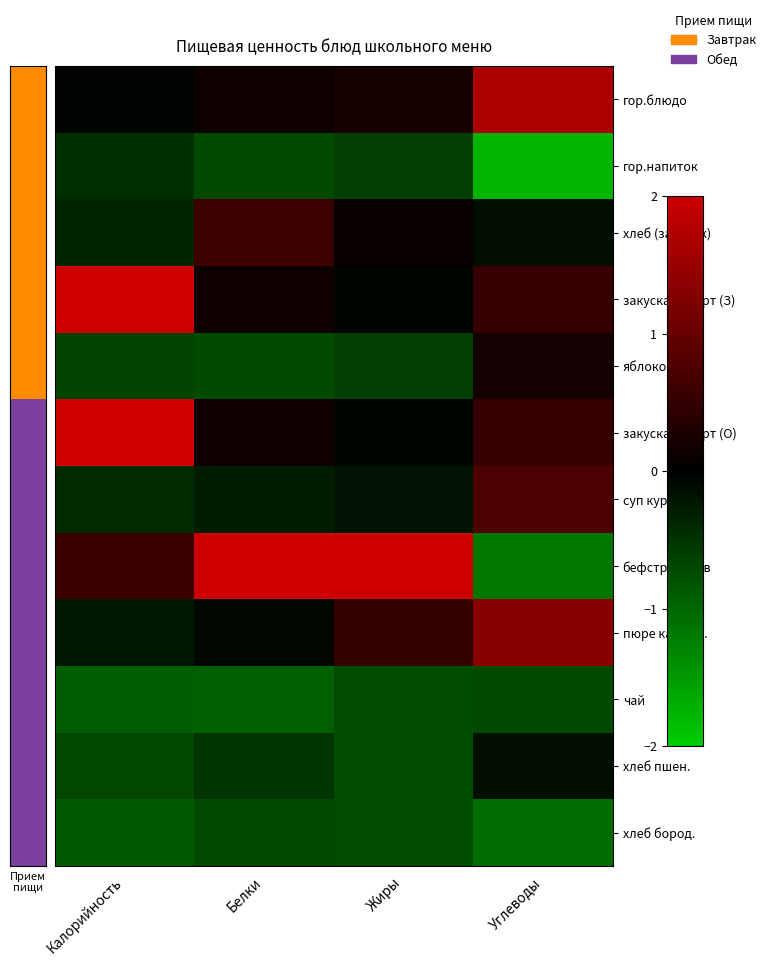

Reading right to left, extract all data points from this chart.

гор.блюдо: Углеводы=1.7	Жиры=0.2	Белки=0.1	Калорийность=-0.0
гор.напиток: Углеводы=-1.8	Жиры=-0.6	Белки=-0.7	Калорийность=-0.5
хлеб (завтрак): Углеводы=-0.2	Жиры=0.1	Белки=0.6	Калорийность=-0.4
закуска-йогурт (З): Углеводы=0.5	Жиры=-0.1	Белки=0.1	Калорийность=2.1
яблоко: Углеводы=0.2	Жиры=-0.6	Белки=-0.7	Калорийность=-0.7
закуска-йогурт (О): Углеводы=0.5	Жиры=-0.1	Белки=0.1	Калорийность=2.1
суп куриный: Углеводы=0.8	Жиры=-0.2	Белки=-0.3	Калорийность=-0.4
бефстрогонов: Углеводы=-1.2	Жиры=3.0	Белки=3.0	Калорийность=0.6
пюре картоф.: Углеводы=1.3	Жиры=0.5	Белки=-0.1	Калорийность=-0.2
чай: Углеводы=-0.7	Жиры=-0.8	Белки=-0.9	Калорийность=-0.9
хлеб пшен.: Углеводы=-0.2	Жиры=-0.8	Белки=-0.5	Калорийность=-0.7
хлеб бород.: Углеводы=-1.1	Жиры=-0.8	Белки=-0.7	Калорийность=-0.9